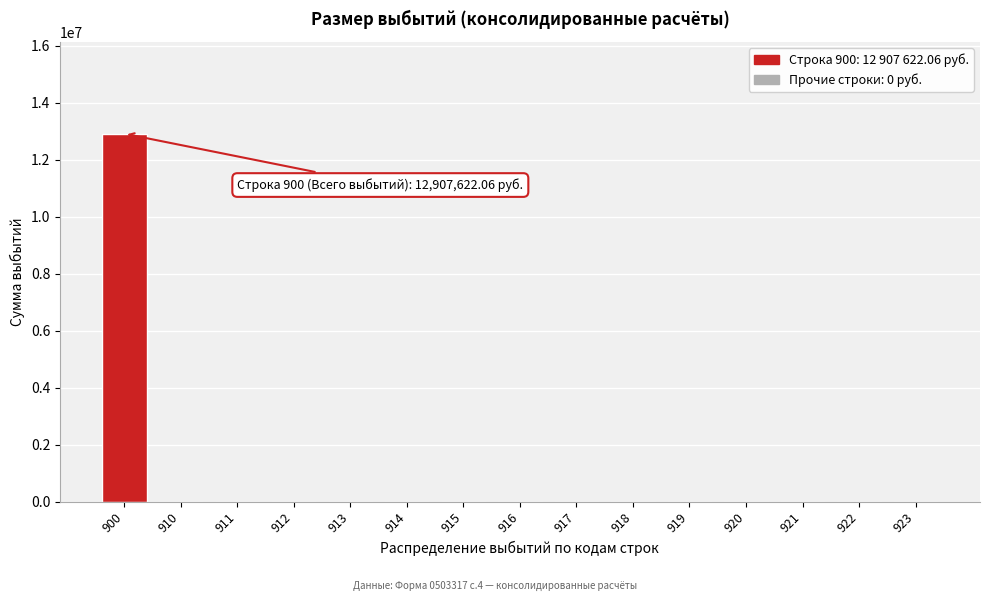

Reading left to right, what are all the values shown in this chart?

900=12907622.1	910=0.0	911=0.0	912=0.0	913=0.0	914=0.0	915=0.0	916=0.0	917=0.0	918=0.0	919=0.0	920=0.0	921=0.0	922=0.0	923=0.0